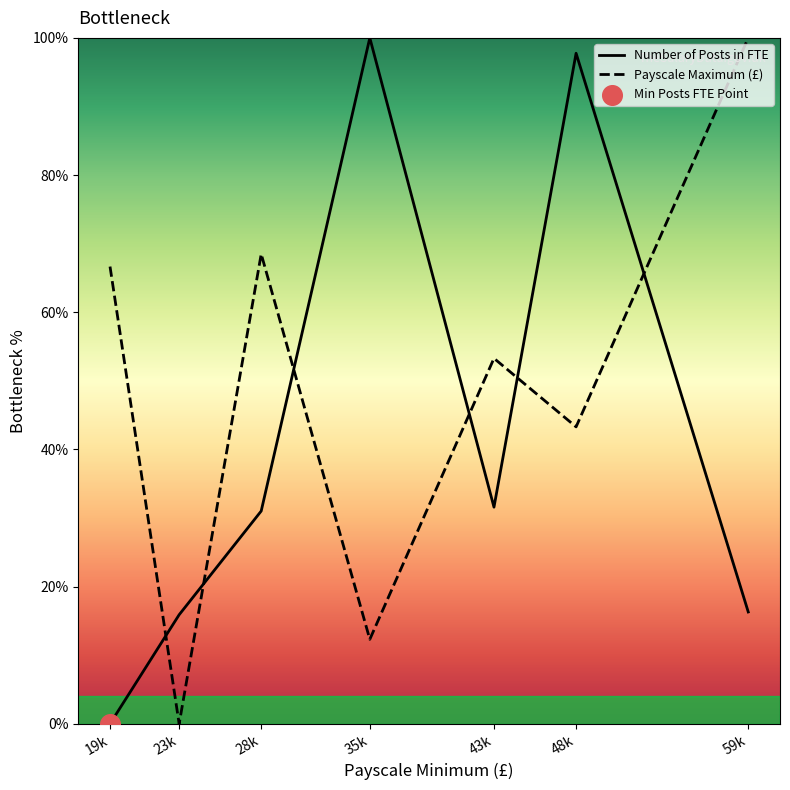

Which series has the largest total across all categories?

Payscale Maximum (£)